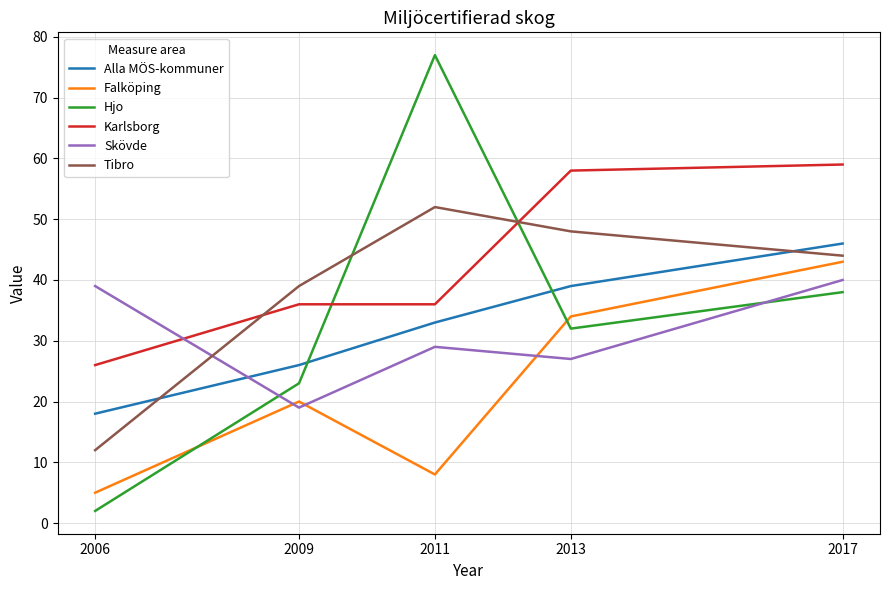

What is the lowest value of the Skövde series?

19